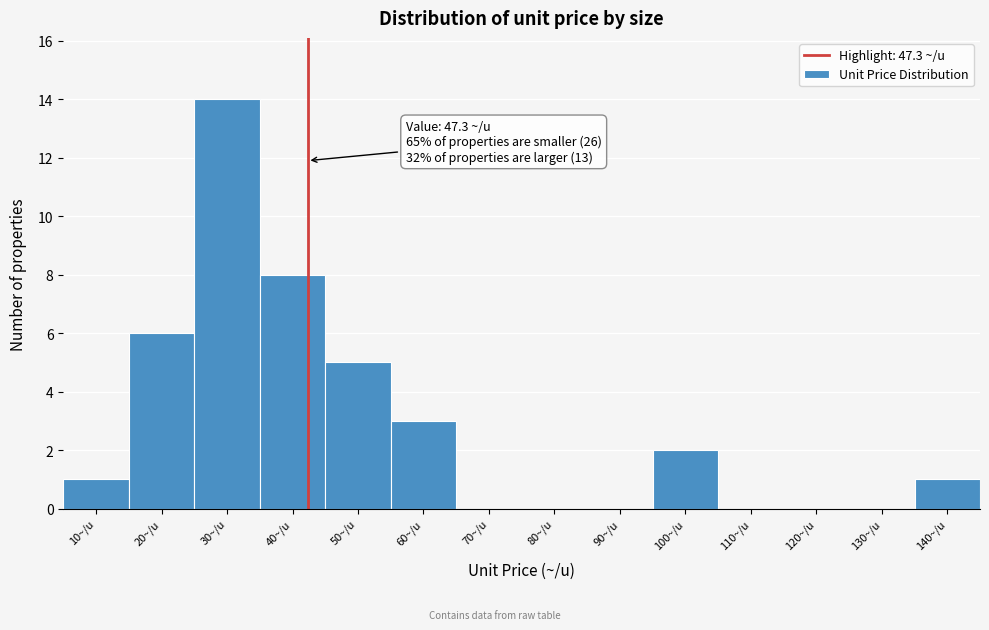

Reading right to left, transcribe all the data shown in this chart.

140~/u=1	130~/u=0	120~/u=0	110~/u=0	100~/u=2	90~/u=0	80~/u=0	70~/u=0	60~/u=3	50~/u=5	40~/u=8	30~/u=14	20~/u=6	10~/u=1